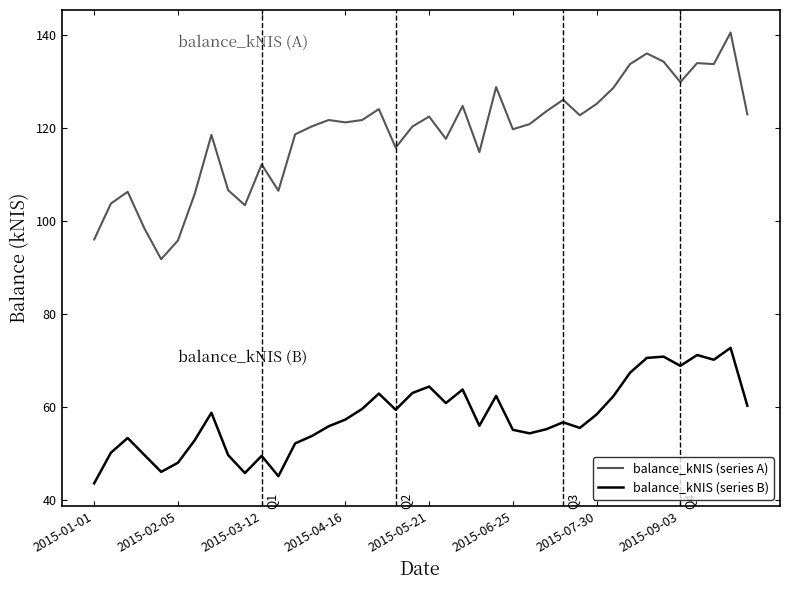

Which series has the largest total across all categories?

balance_kNIS (series A)